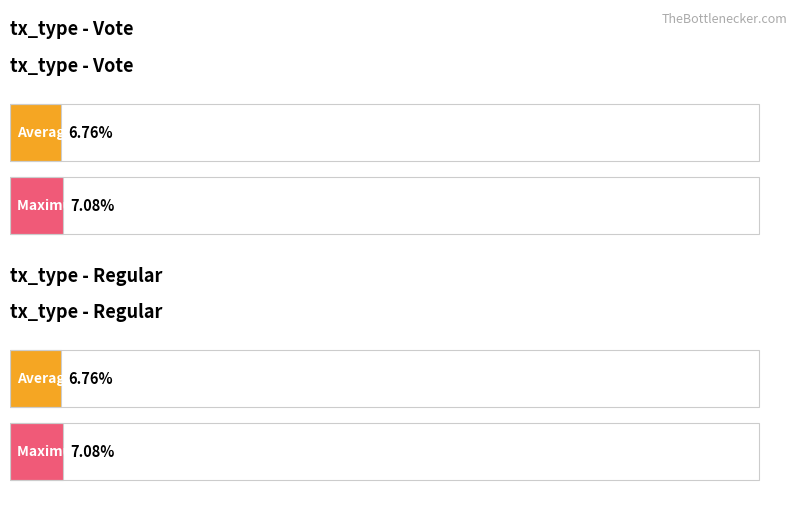

Which series has the largest total across all categories?

Max value